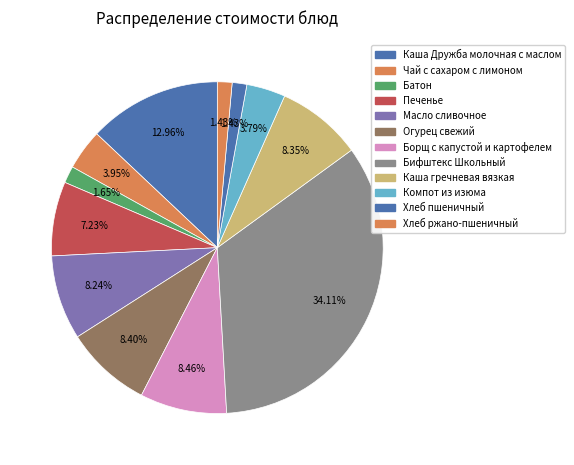

How many segments does this pie chart have?

12